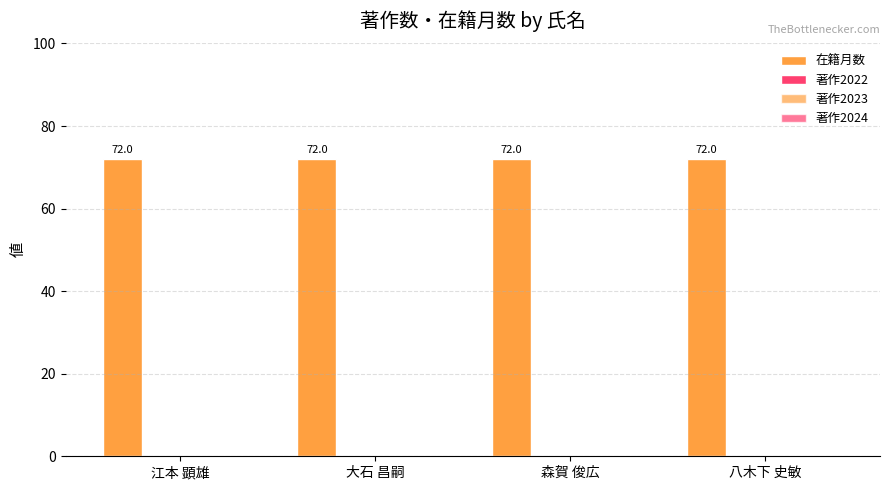

Which series has the widest spread of values?

在籍月数